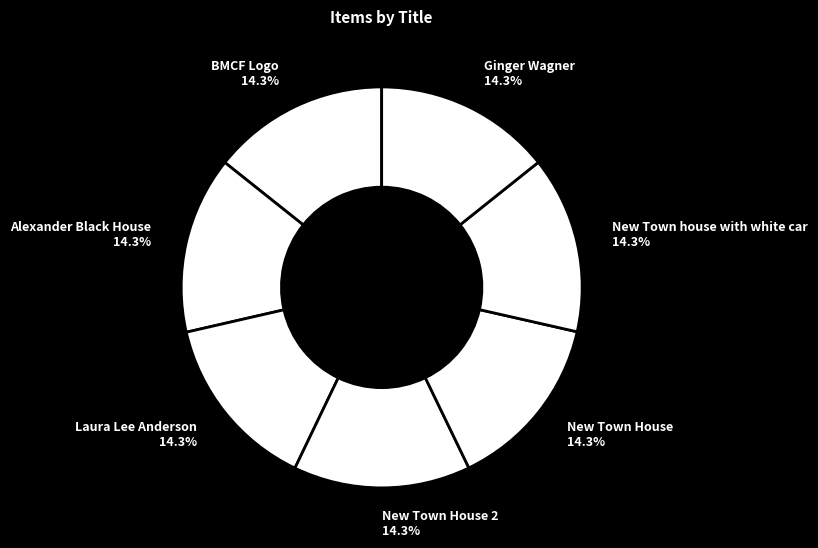

Approximately how many times larger is the value at Laura Lee Anderson compared to Alexander Black House?

1.0